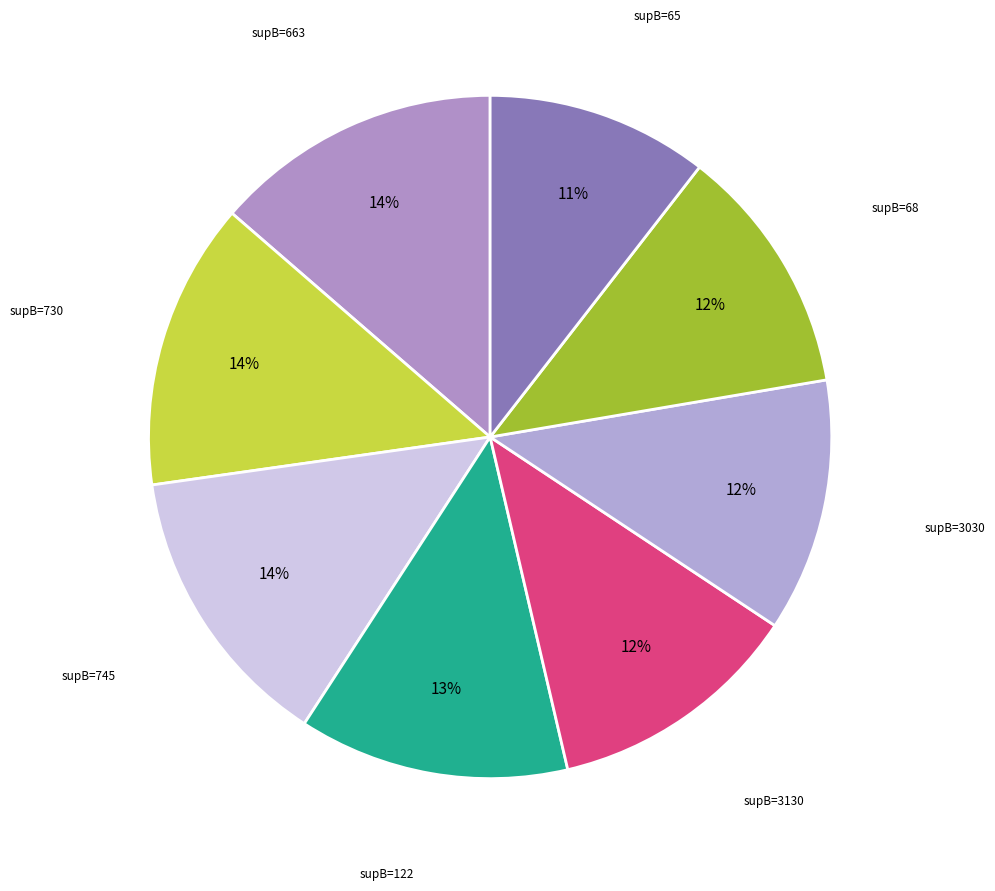

Is it true that supB=3030 is 12% of the pie?

True